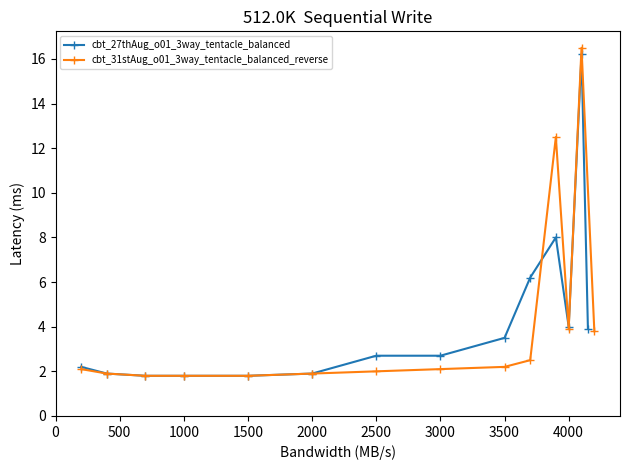

The value of cbt_27thAug_o01_3way_tentacle_balanced at 1000 is 1.8. True or false?

True